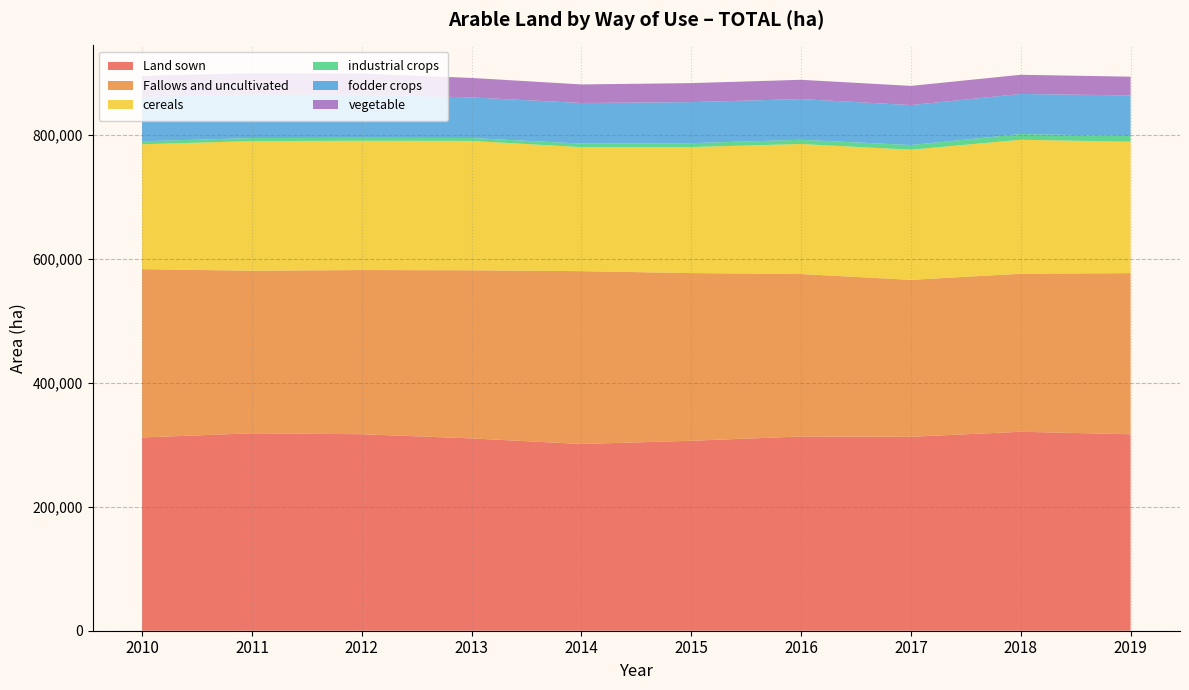

True or false: cereals and industrial crops cross at least once.

False